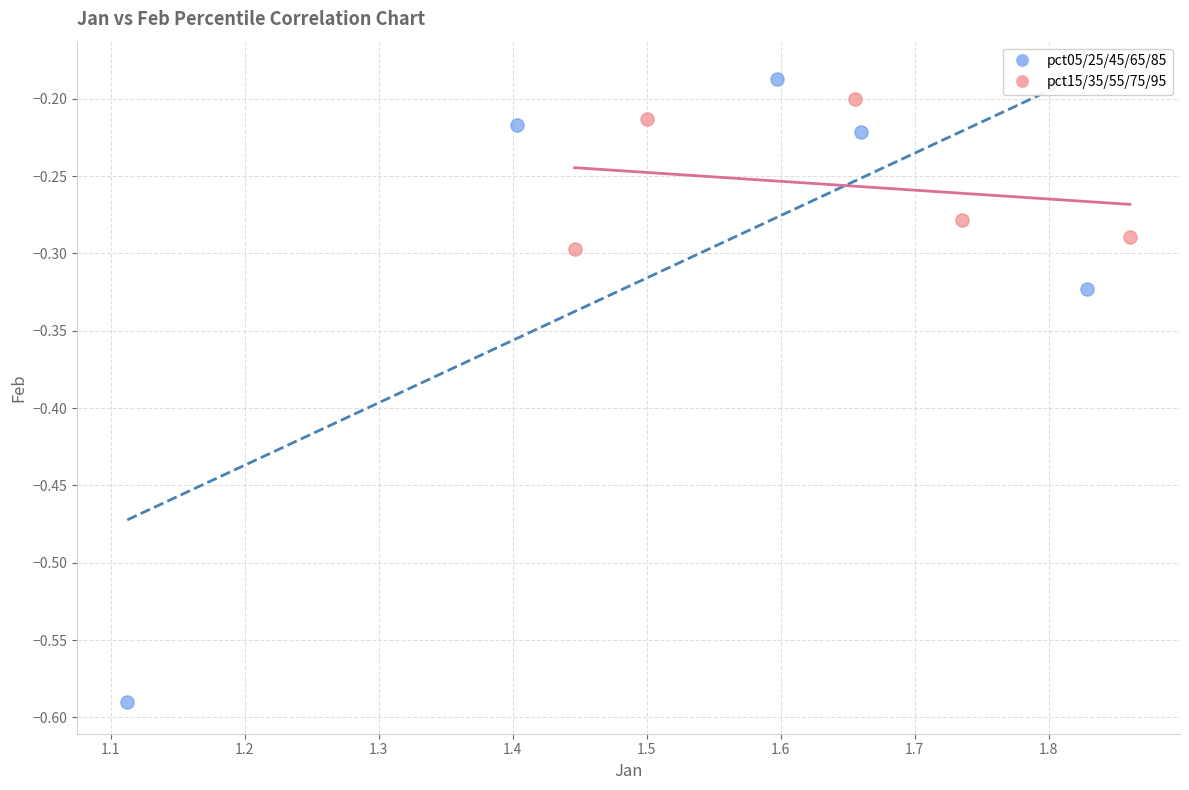

Which series has the widest spread of Y values?

pct05/25/45/65/85